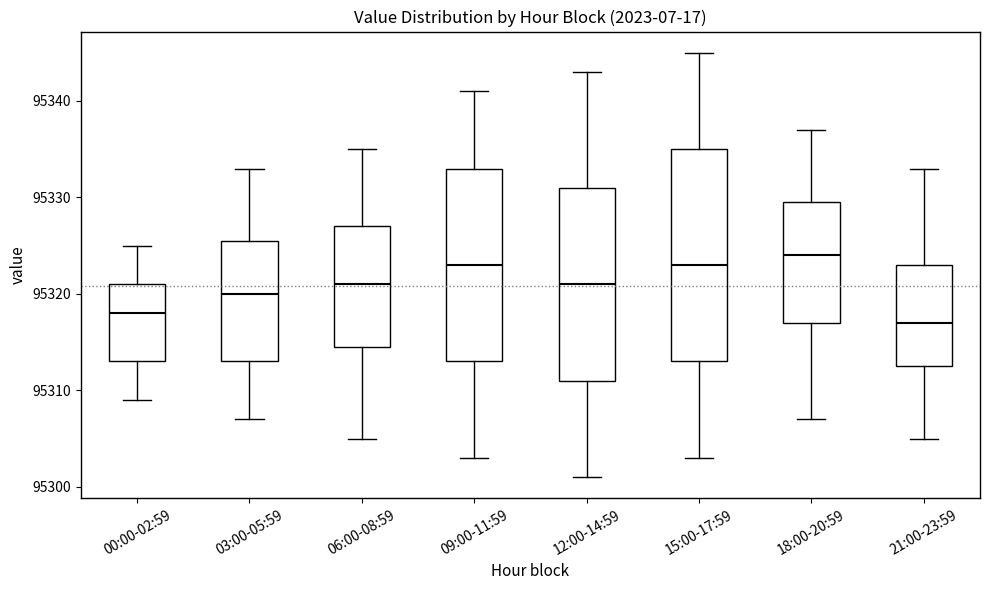

Reading left to right, transcribe this box plot: for each box, give where its median line is, the range the box spans, and where its two whiskers end, as read against the y-axis. The values are not printed on the chart, so give them approximately, as read against the axis.

00:00-02:59: median 95318, box 95313 to 95321, whiskers 95309 to 95325
03:00-05:59: median 95320, box 95313 to 95326, whiskers 95307 to 95333
06:00-08:59: median 95321, box 95315 to 95327, whiskers 95305 to 95335
09:00-11:59: median 95323, box 95313 to 95333, whiskers 95303 to 95341
12:00-14:59: median 95321, box 95311 to 95331, whiskers 95301 to 95343
15:00-17:59: median 95323, box 95313 to 95335, whiskers 95303 to 95345
18:00-20:59: median 95324, box 95317 to 95330, whiskers 95307 to 95337
21:00-23:59: median 95317, box 95313 to 95323, whiskers 95305 to 95333